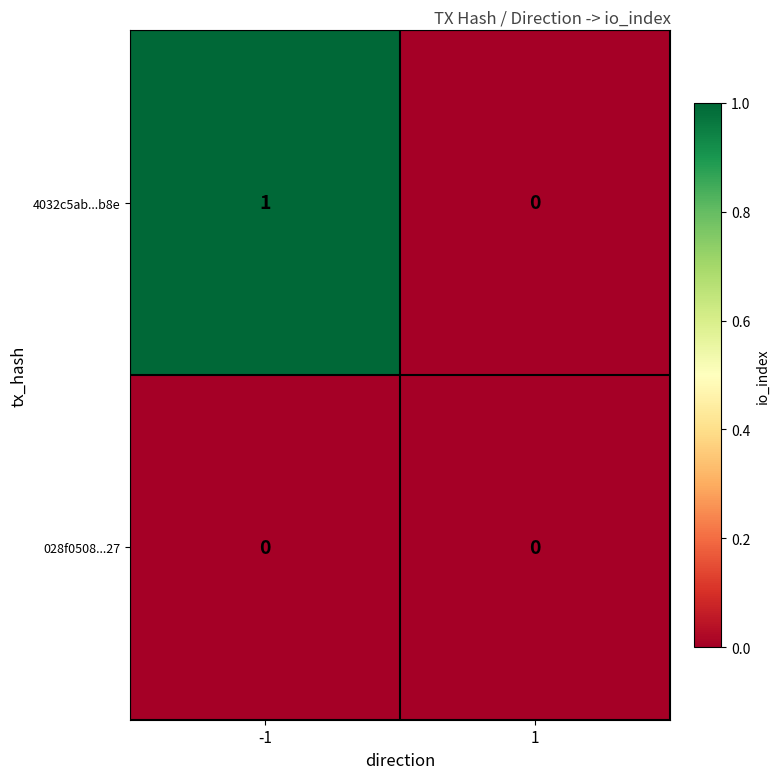

Rank the series at -1 from highest to lowest value.

4032c5ab...b8e, 028f0508...27